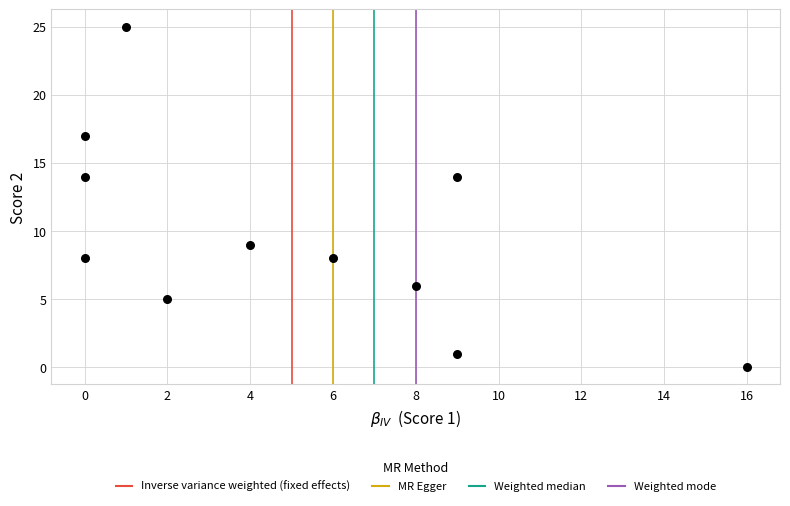

What is the range of X values (max minus min)?

16